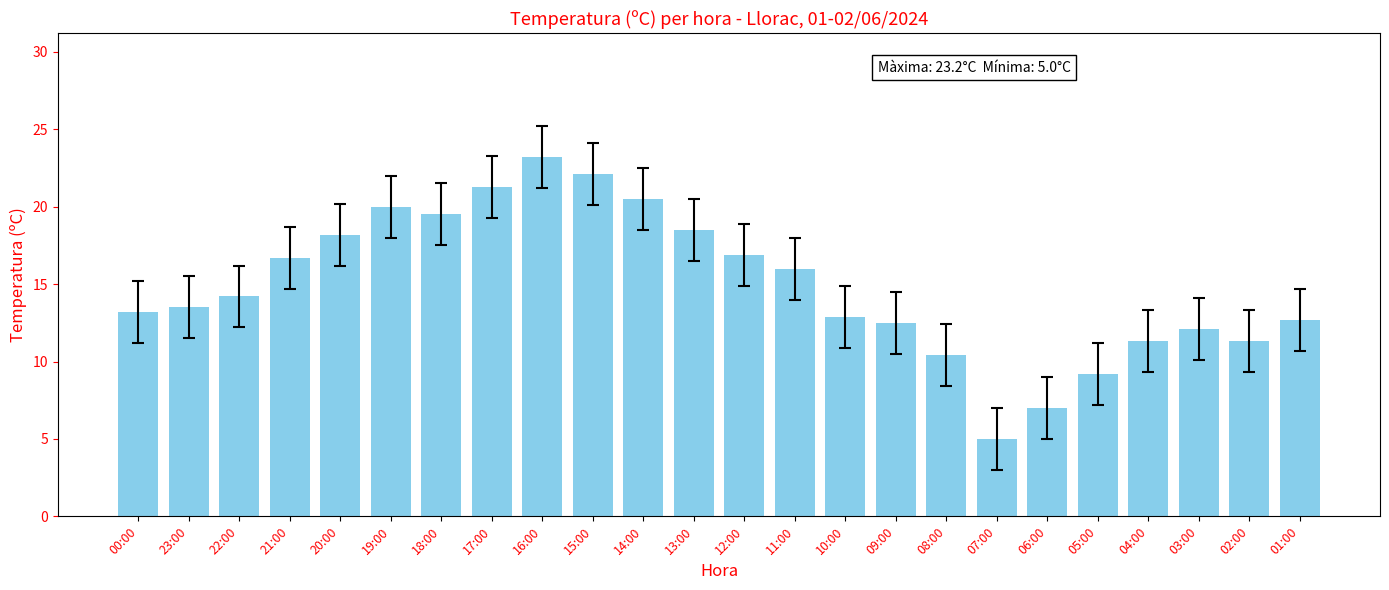

Reading right to left, extract all data points from this chart.

01:00=12.7	02:00=11.3	03:00=12.1	04:00=11.3	05:00=9.2	06:00=7.0	07:00=5.0	08:00=10.4	09:00=12.5	10:00=12.9	11:00=16.0	12:00=16.9	13:00=18.5	14:00=20.5	15:00=22.1	16:00=23.2	17:00=21.3	18:00=19.5	19:00=20.0	20:00=18.2	21:00=16.7	22:00=14.2	23:00=13.5	00:00=13.2